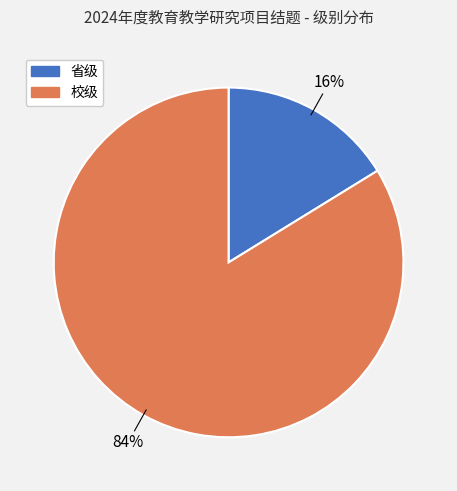

Which category has the smallest portion of the pie?

省级